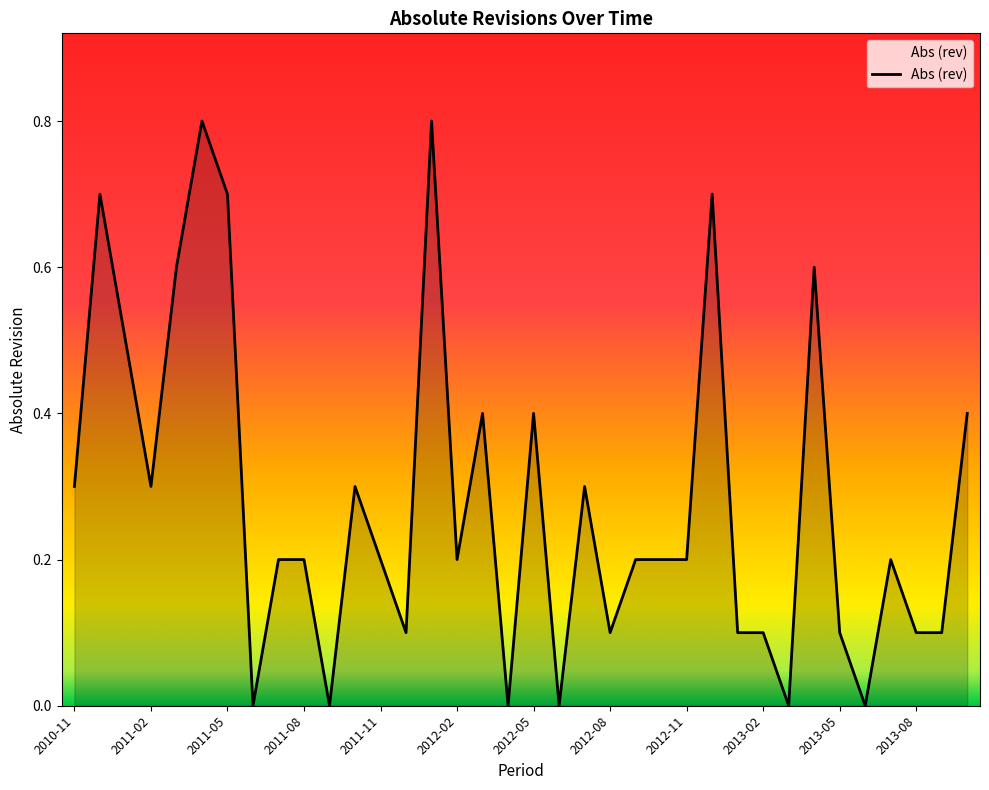

Reading left to right, list all the values displayed in this chart.

0.3	0.7	0.5	0.3	0.6	0.8	0.7	0.0	0.2	0.2	0.0	0.3	0.2	0.1	0.8	0.2	0.4	0.0	0.4	0.0	0.3	0.1	0.2	0.2	0.2	0.7	0.1	0.1	0.0	0.6	0.1	0.0	0.2	0.1	0.1	0.4